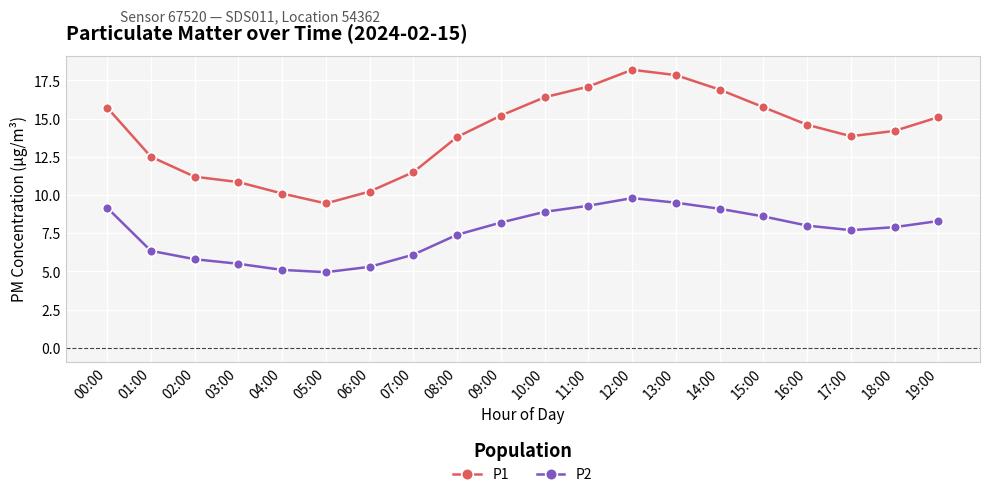

True or false: P2 has a value of 8.0 at 16:00.

True